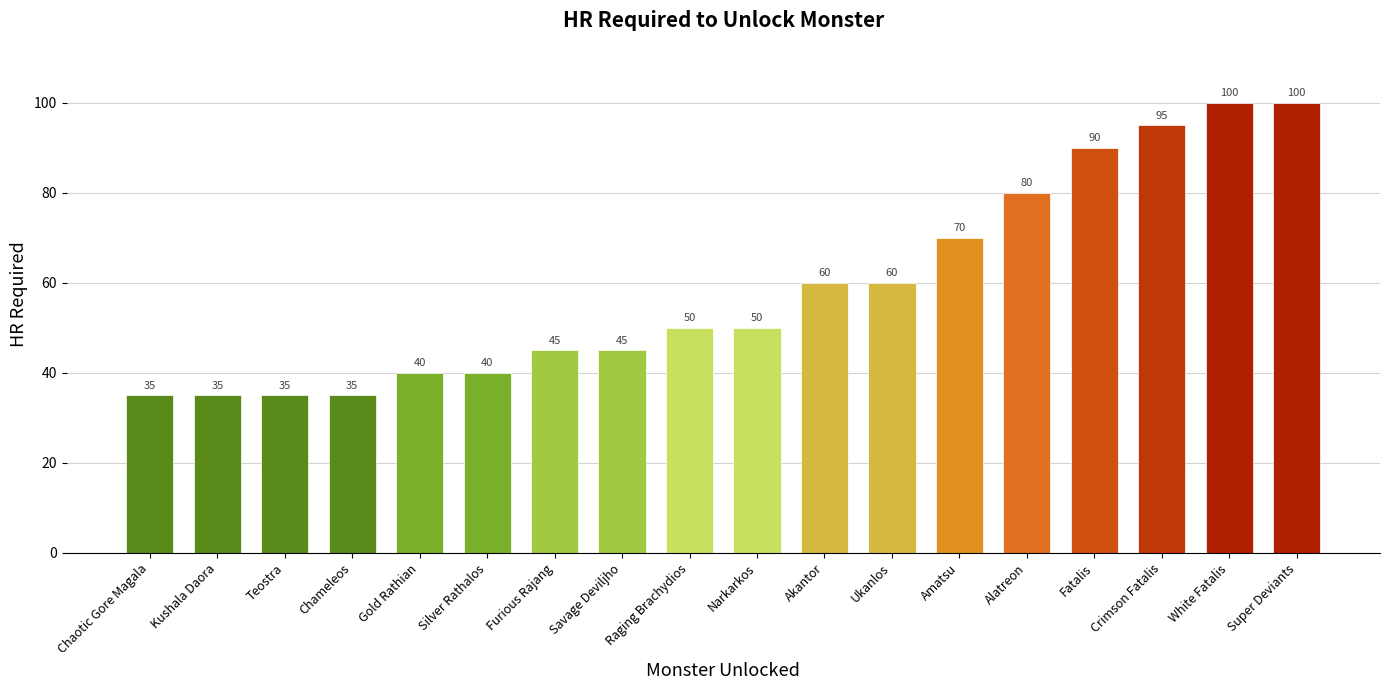

Which has a higher value, Alatreon or Narkarkos?

Alatreon